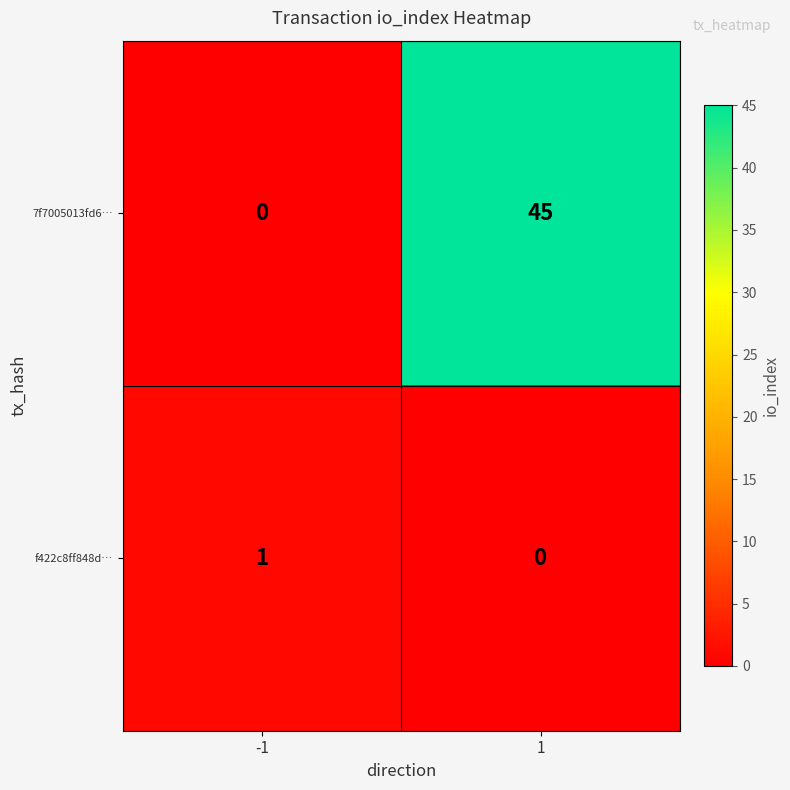

Reading right to left, transcribe all the data shown in this chart.

7f7005013fd6…: 1=45	-1=0
f422c8ff848d…: 1=0	-1=1